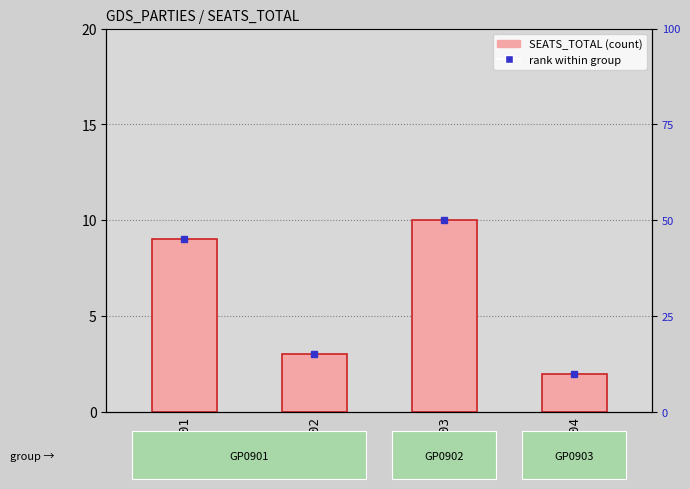

The chart shows a value of 2 at HU04. True or false?

True